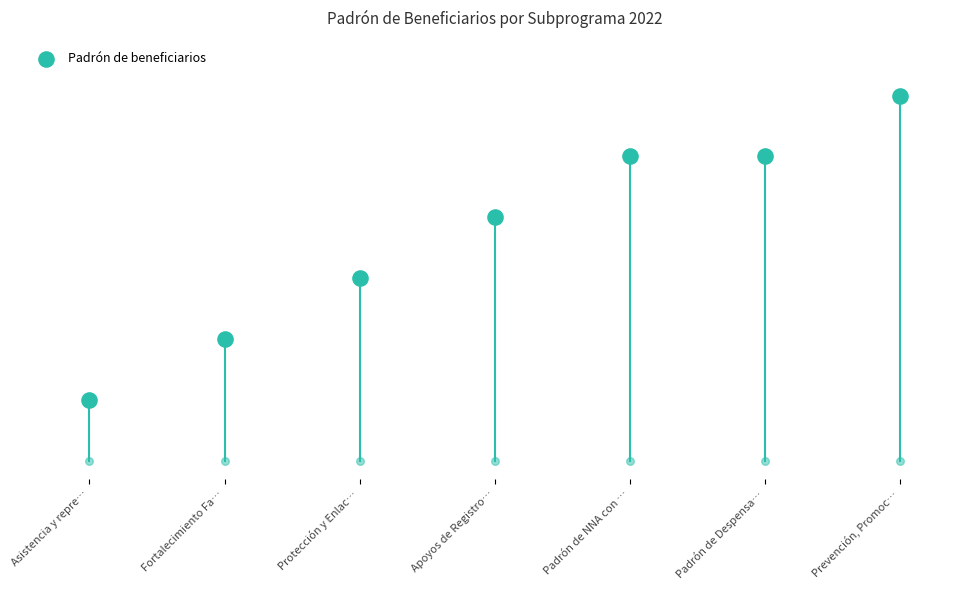

What is the ratio of the value at Asistencia y repre… to the value at Padrón de NNA con …?

0.2